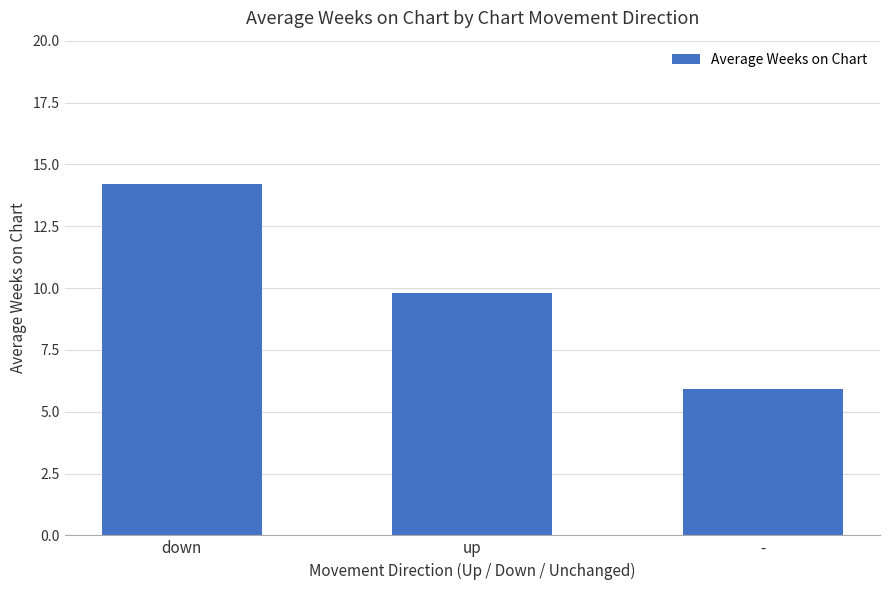

Are the bars grouped side by side (vs. stacked)?

No